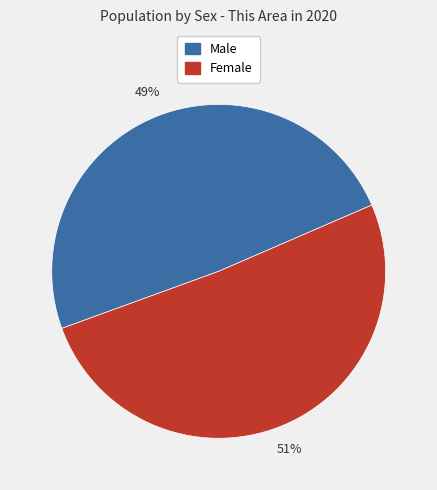

To the nearest percent, what is the average slice percentage?

50%